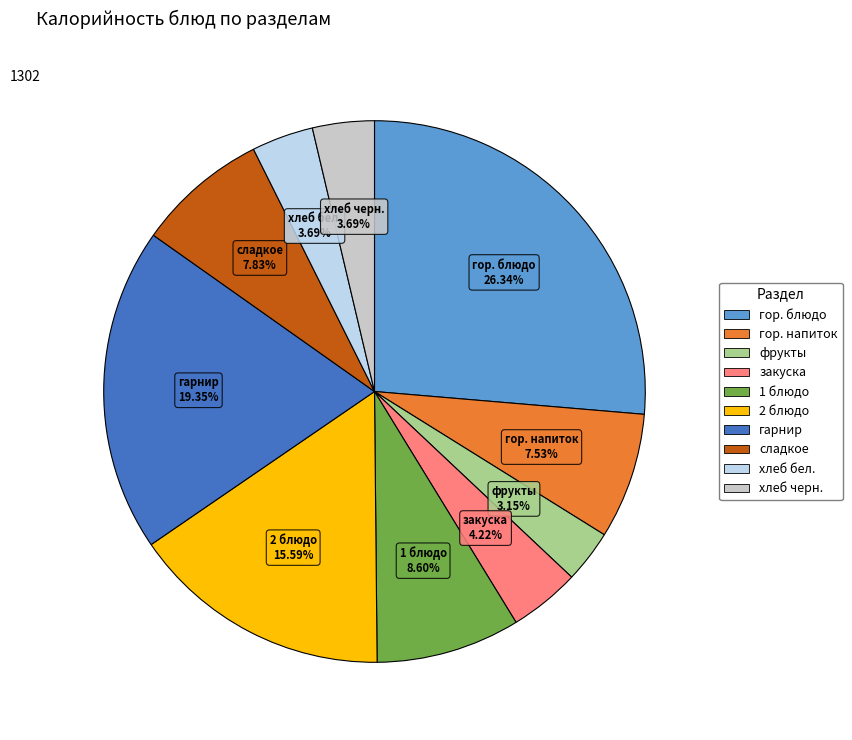

Is there any slice that represents more than half of the pie?

No